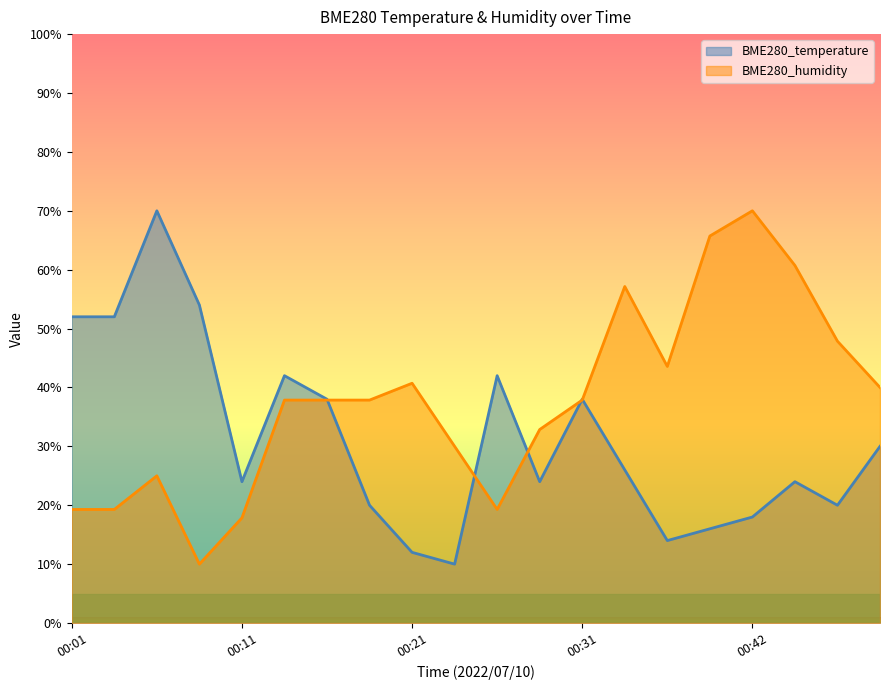

Which series ends up on top after the final intersection of BME280_humidity and BME280_temperature?

BME280_humidity